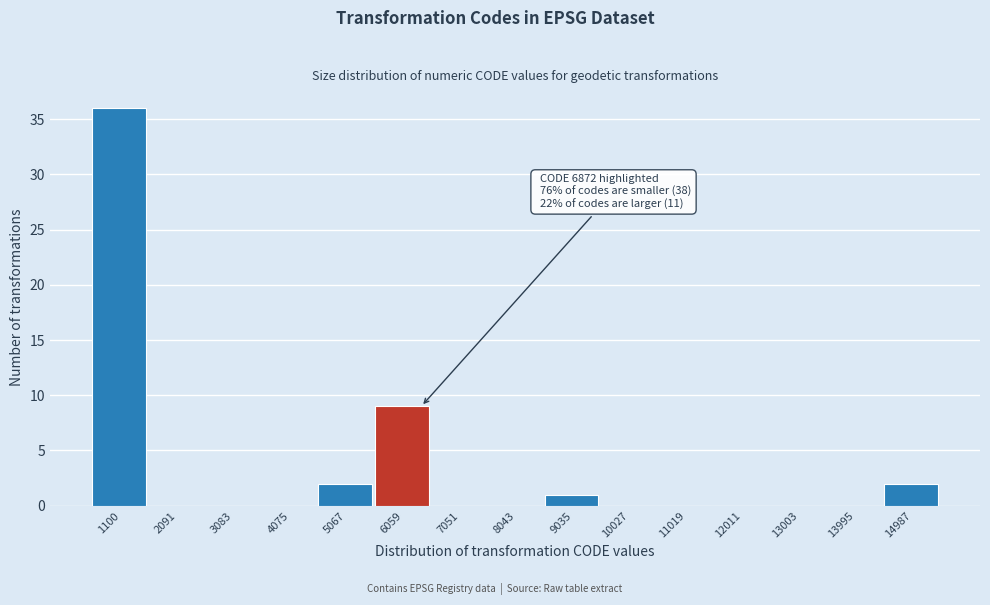

Reading right to left, transcribe all the data shown in this chart.

14987=2	13995=0	13003=0	12011=0	11019=0	10027=0	9035=1	8043=0	7051=0	6059=9	5067=2	4075=0	3083=0	2091=0	1100=36